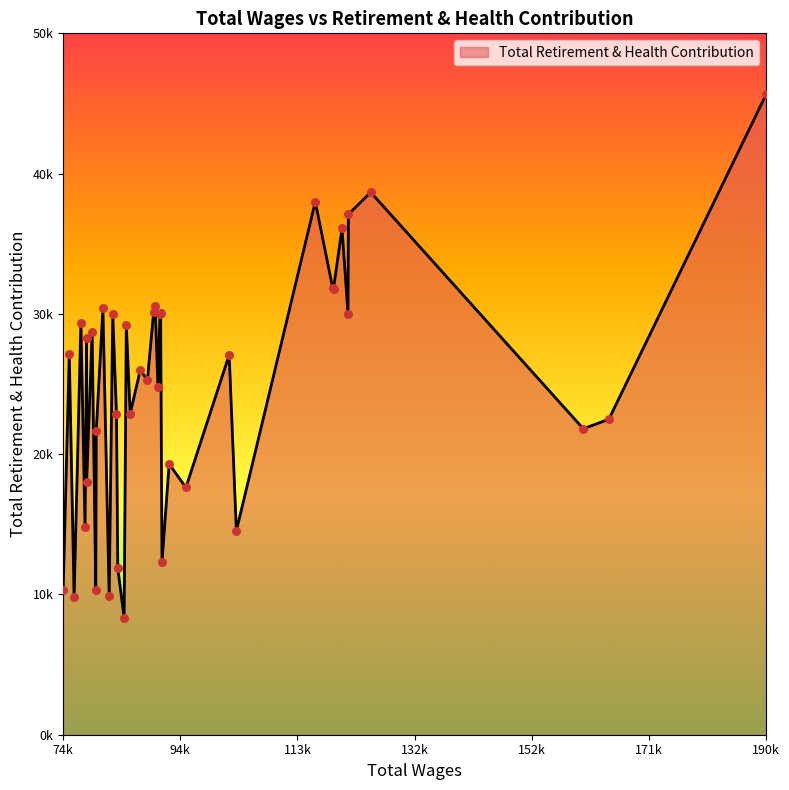

Does the chart have visible grid lines?

No